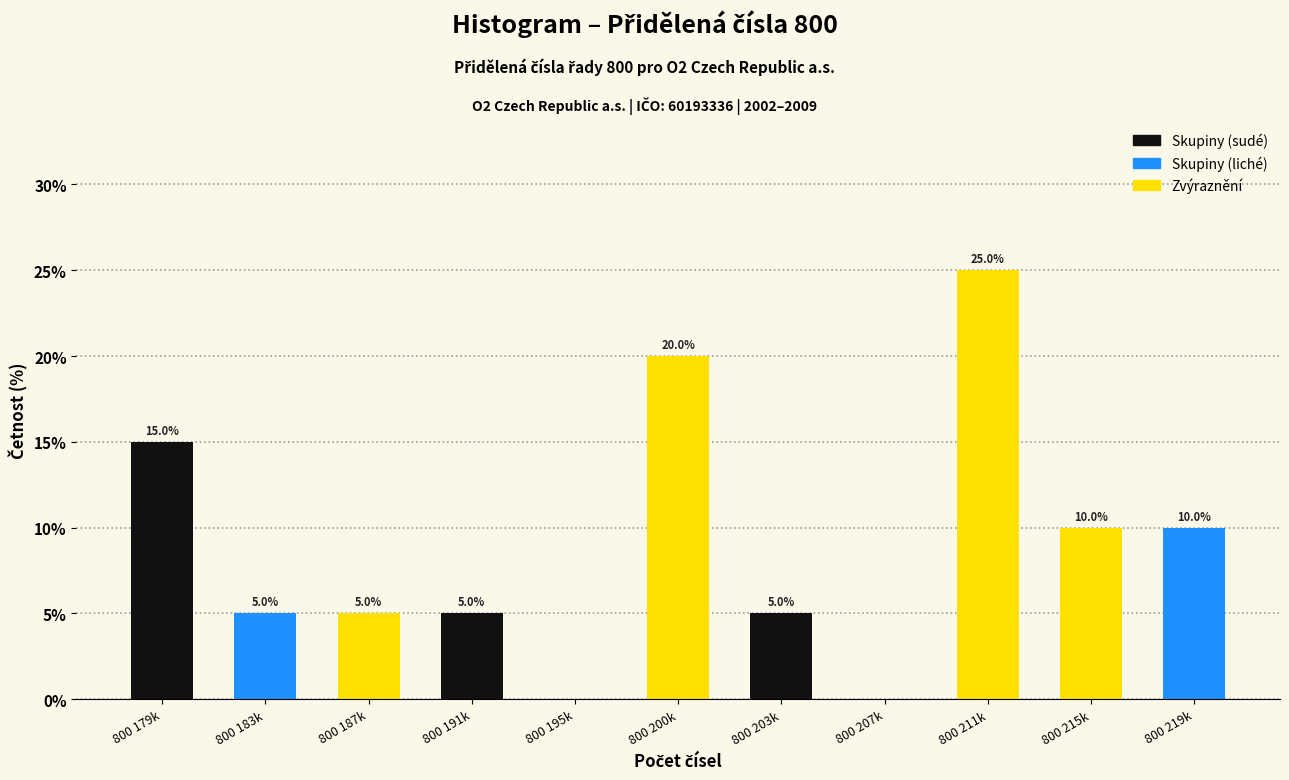

Reading left to right, list all the values displayed in this chart.

800 179k=15	800 183k=5	800 187k=5	800 191k=5	800 195k=0	800 200k=20	800 203k=5	800 207k=0	800 211k=25	800 215k=10	800 219k=10